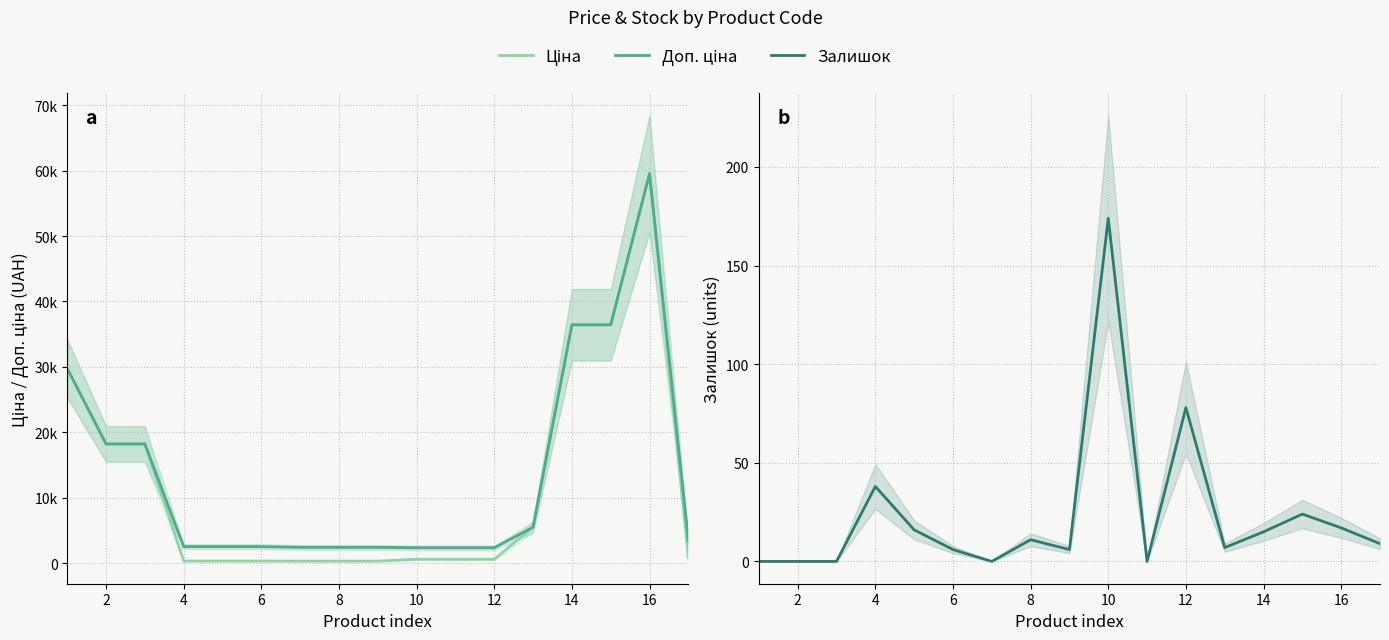

What is the difference between the Залишок values at 6 and 14?

27.0